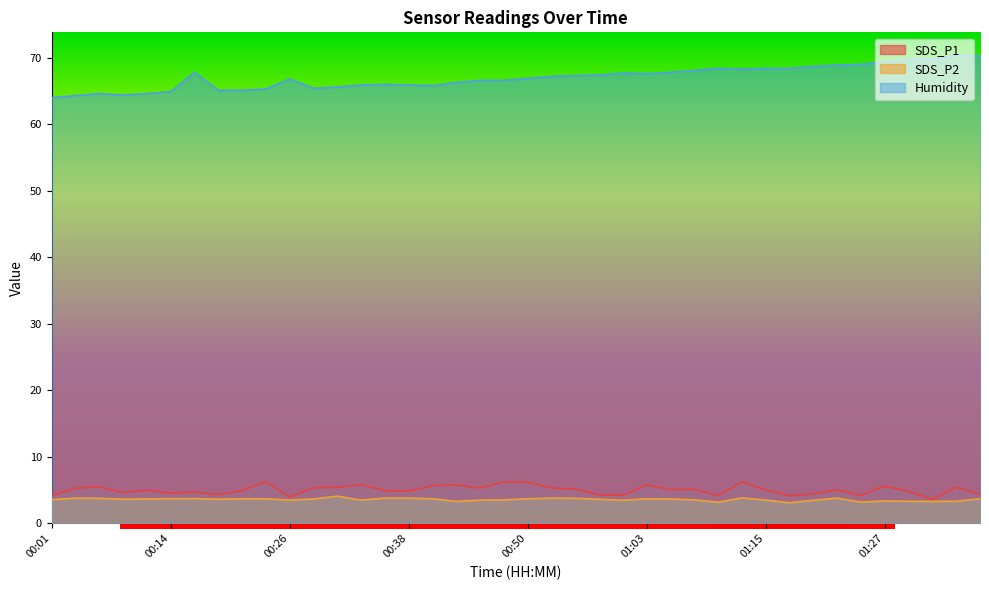

True or false: Humidity and SDS_P2 cross at least once.

False